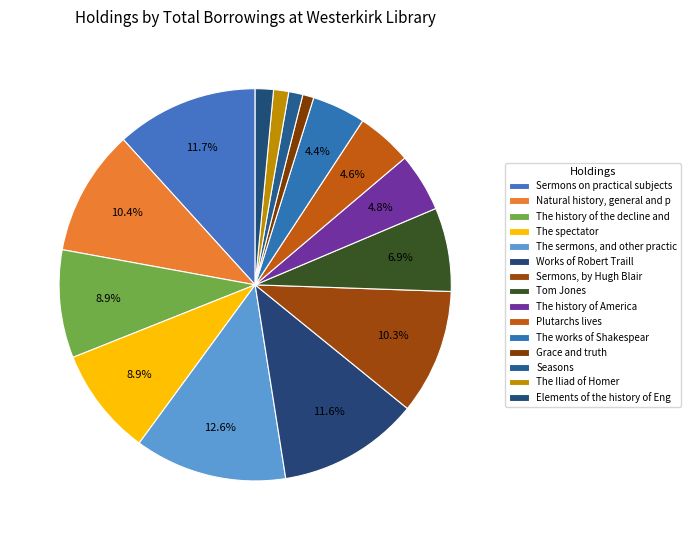

How many segments does this pie chart have?

15